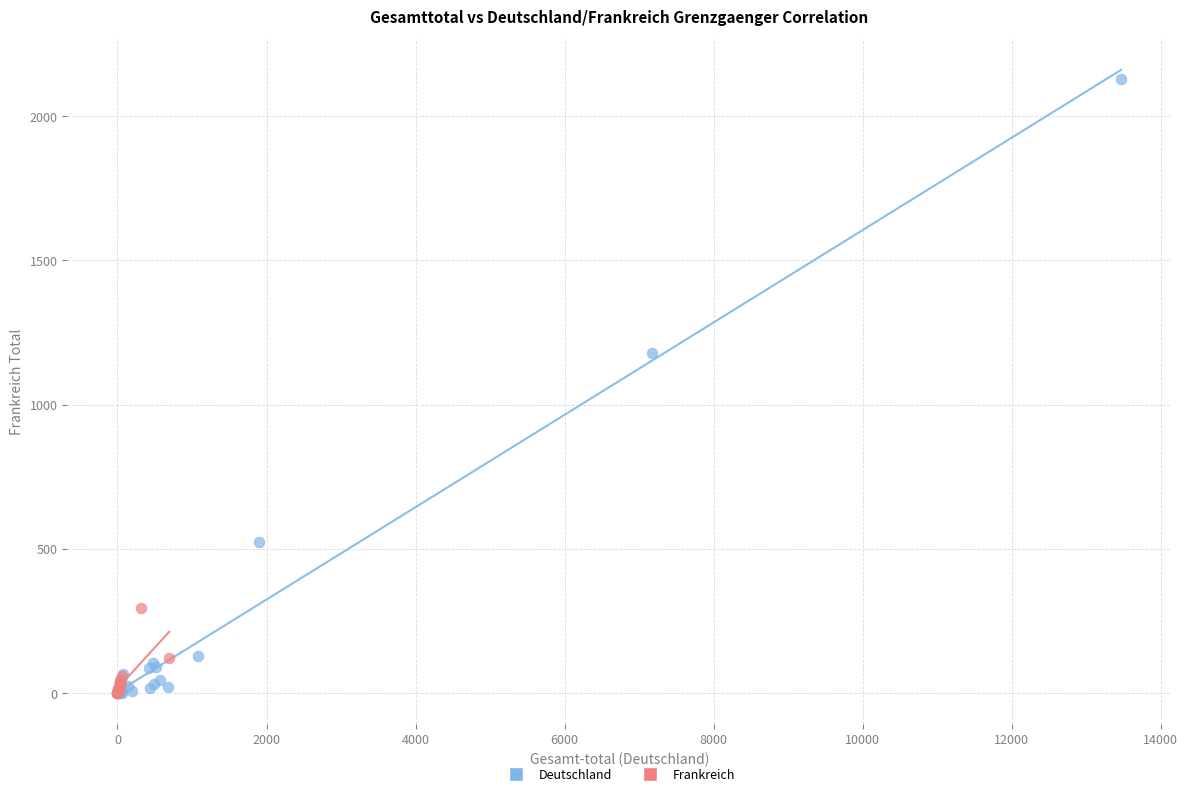

Which series contains the highest Y value?

Deutschland